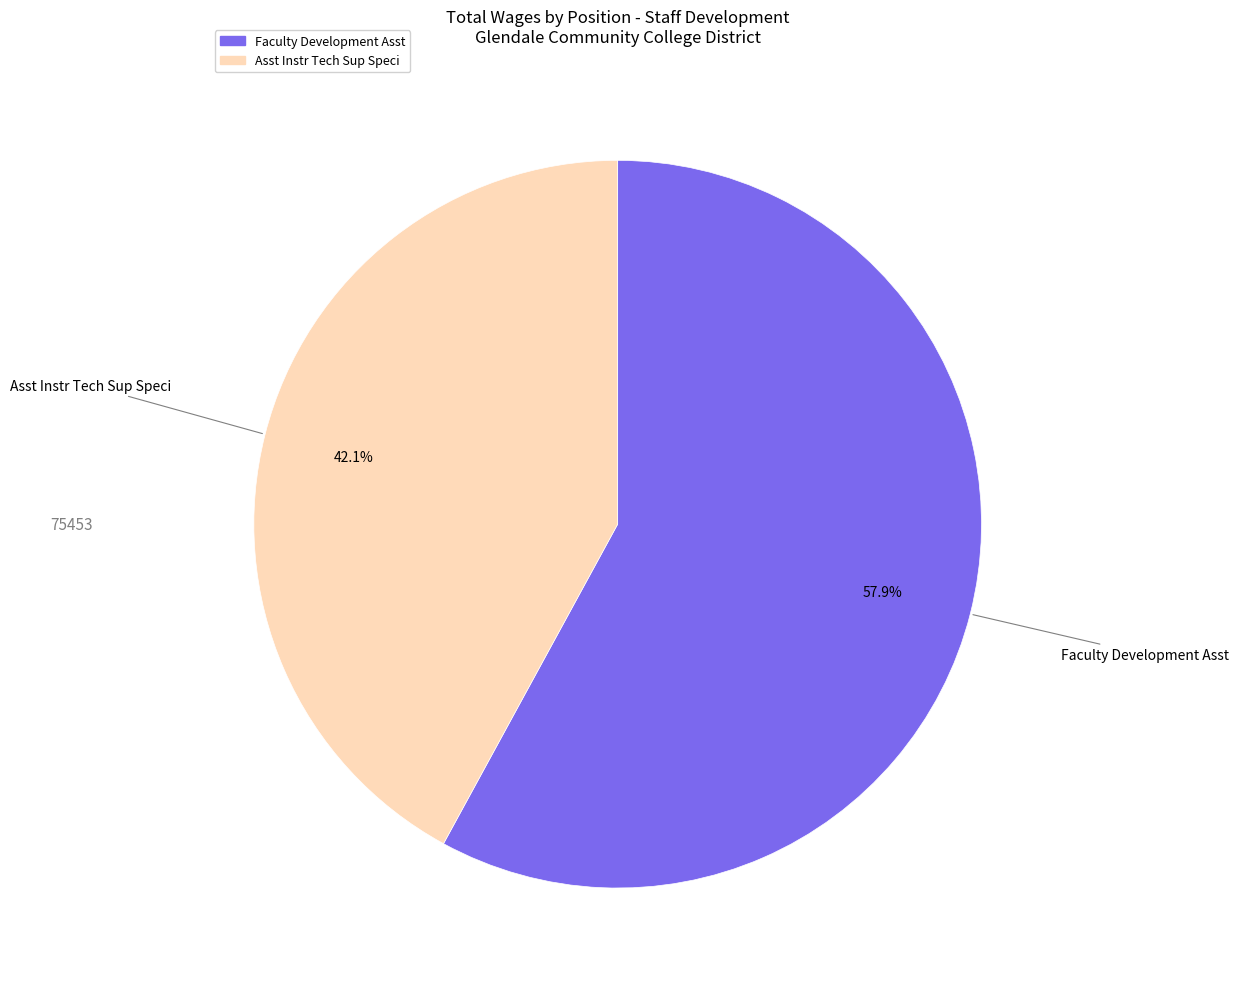

The Faculty Development Asst slice represents 58% of the pie. True or false?

True